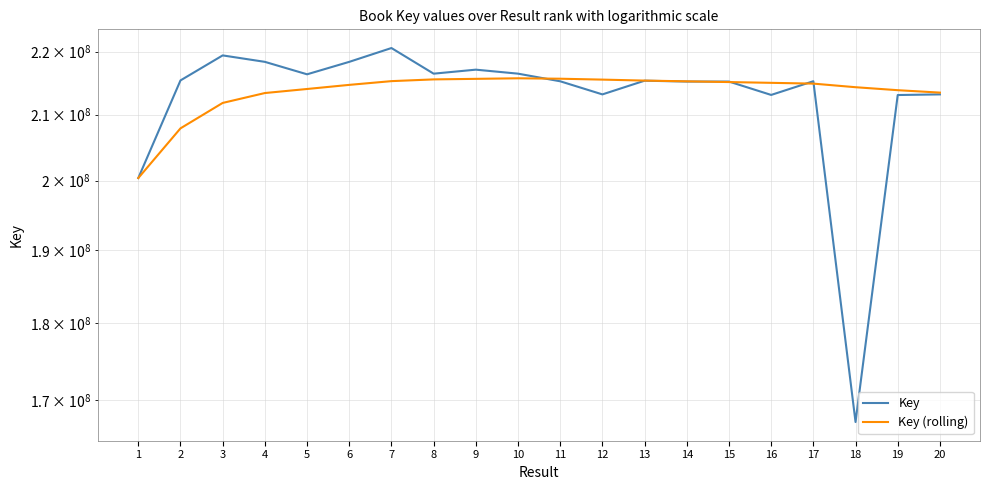

At how many categories does at least one series exceed 175321351?

20